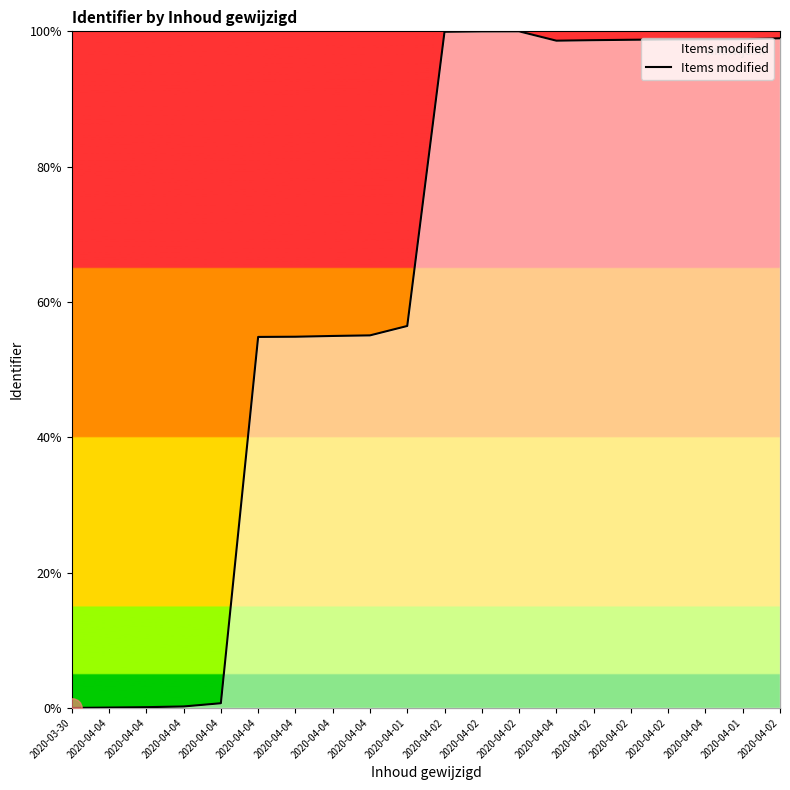

What is the value of the 12th point from the left?

99.9